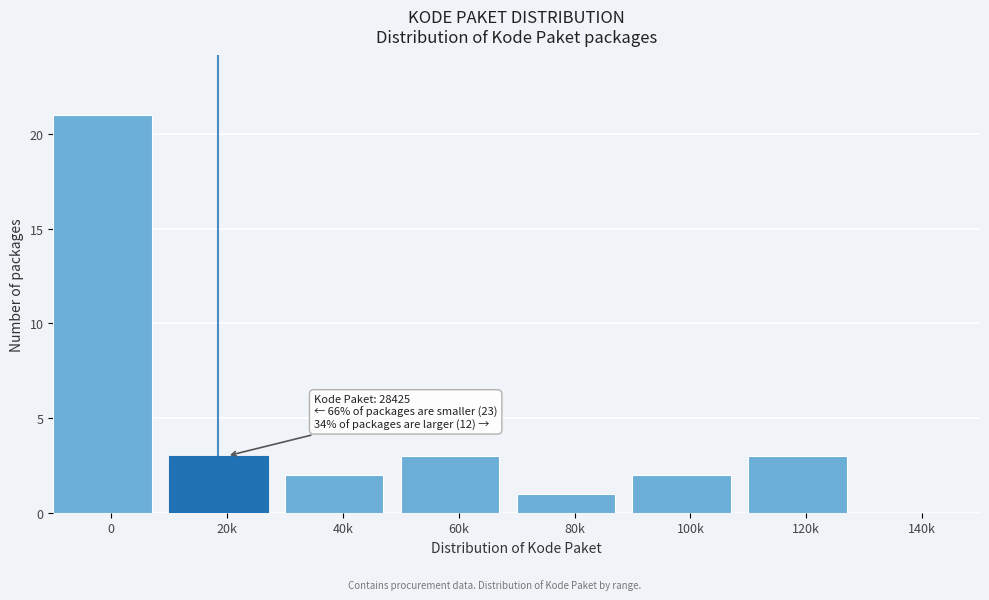

Reading left to right, transcribe all the data shown in this chart.

0=21	20k=3	40k=2	60k=3	80k=1	100k=2	120k=3	140k=0